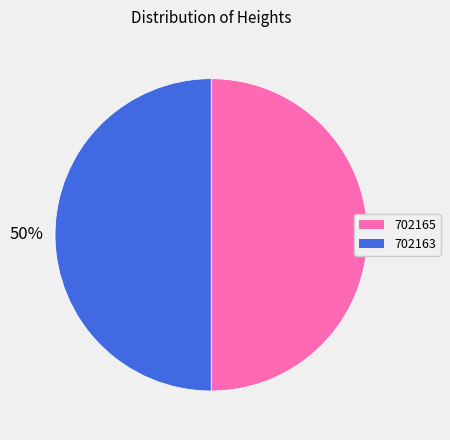

To the nearest percent, what portion does 702165 represent?

50%